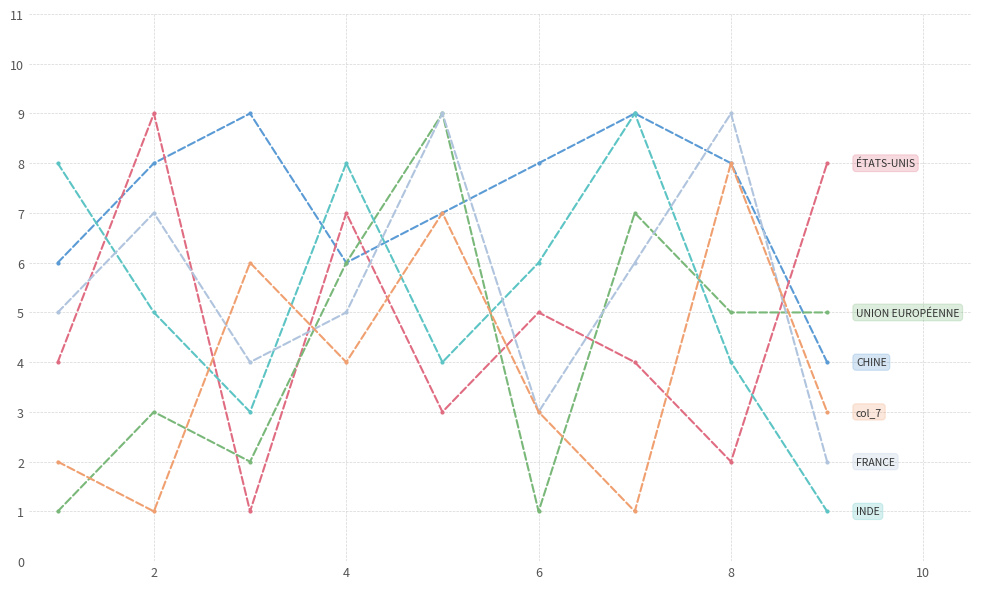

What is the greatest value displayed?

9